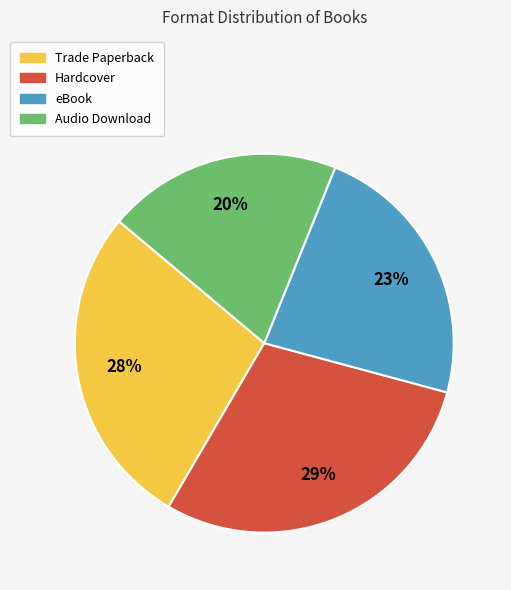

True or false: eBook accounts for 11% of the total.

False